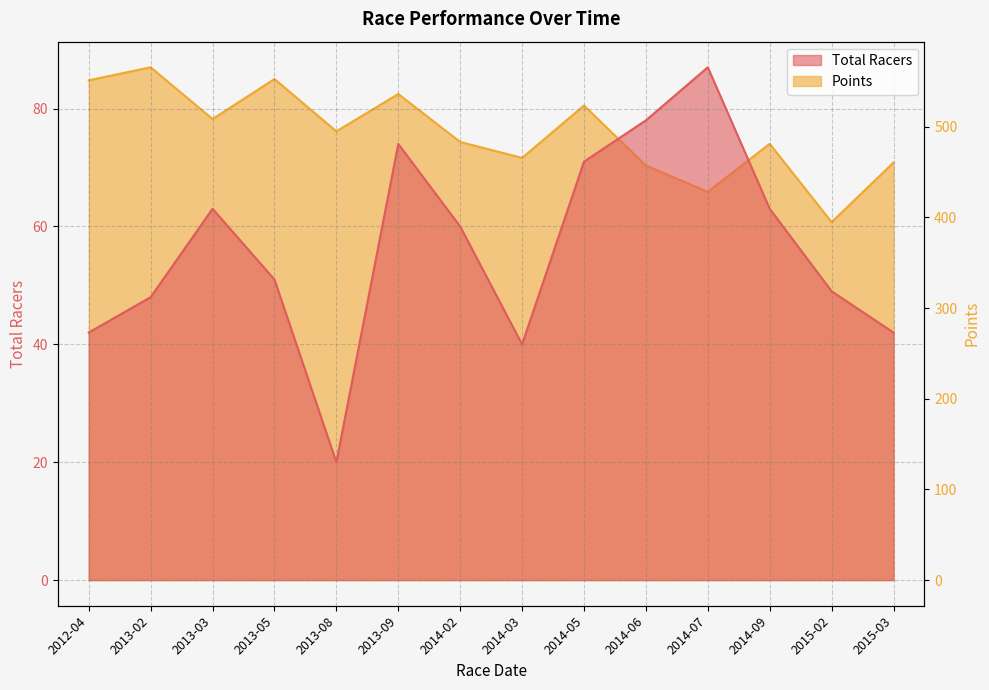

True or false: Total Racers and Points intersect in this chart.

False